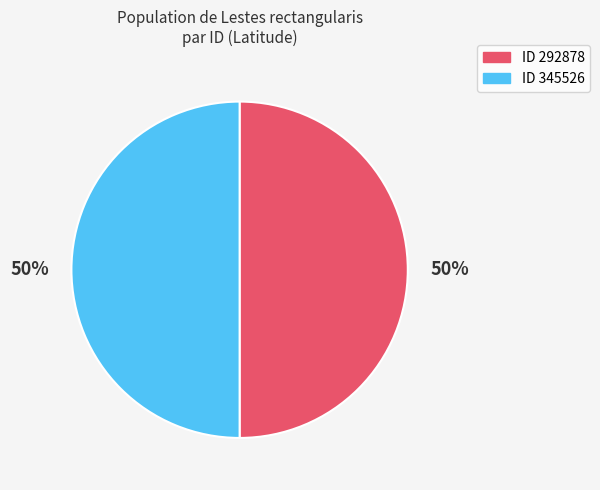

How many segments does this pie chart have?

2